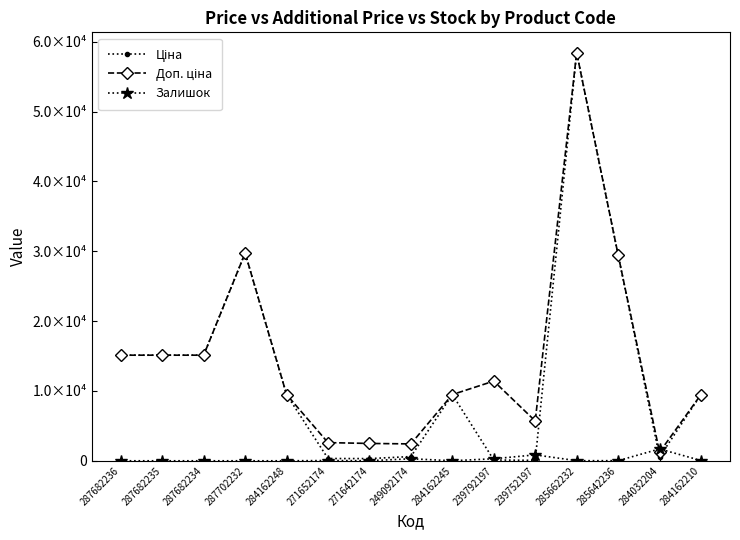

What is the sum of the Залишок values at 271642174 and 239752197?

854.0